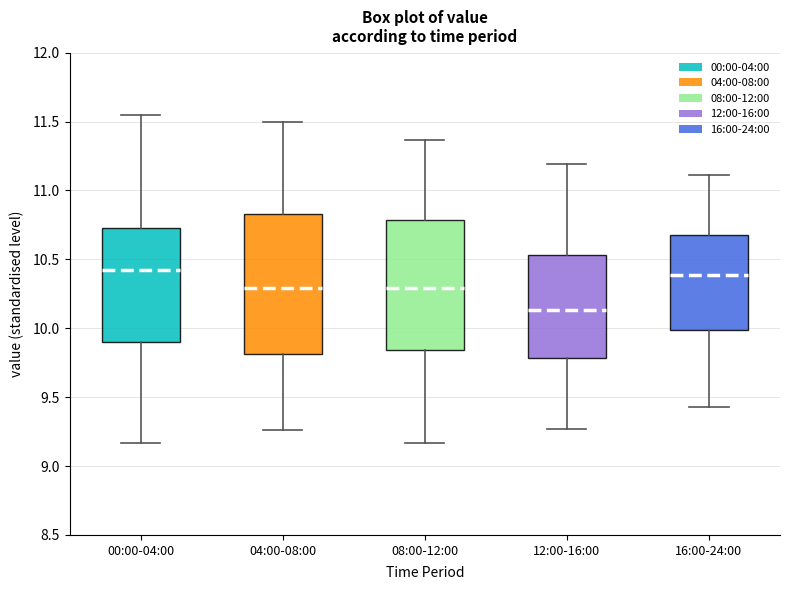

Which box is the tallest, from its lower edge to its upper edge?

04:00-08:00